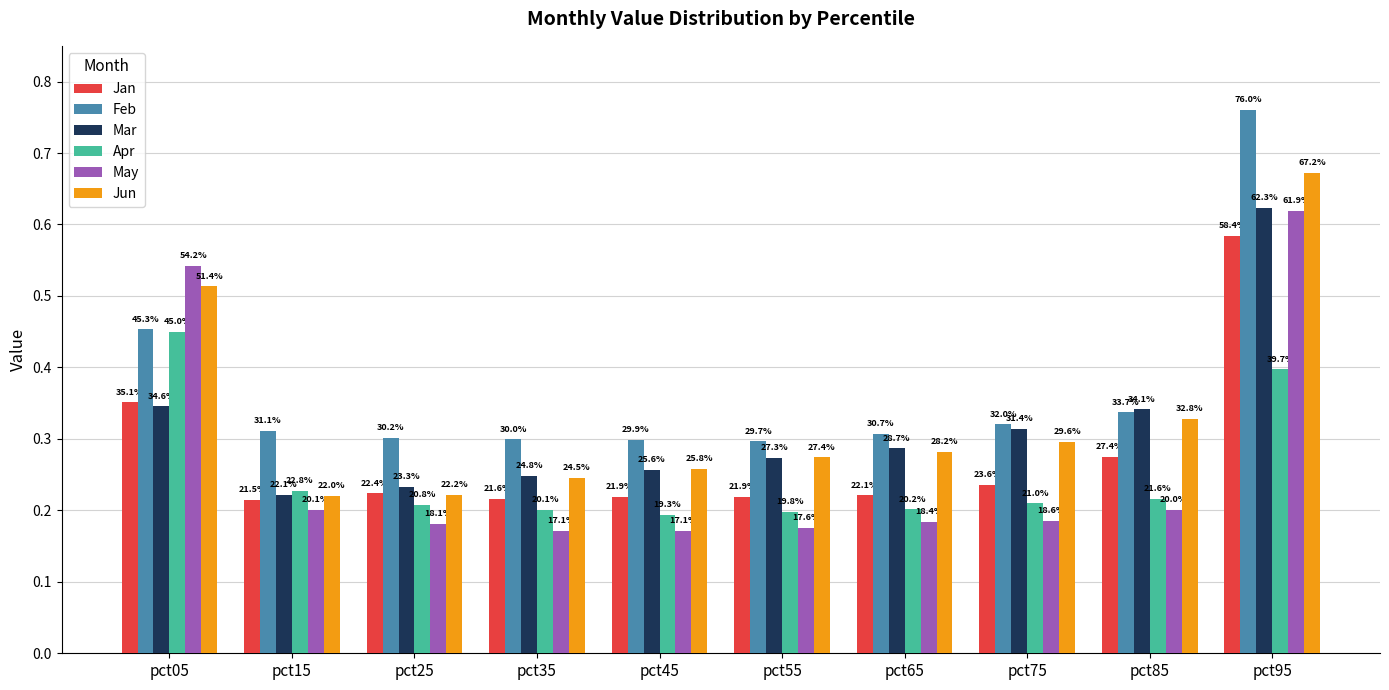

Is the value of Feb at pct55 greater than the value of Jan at pct15?

Yes